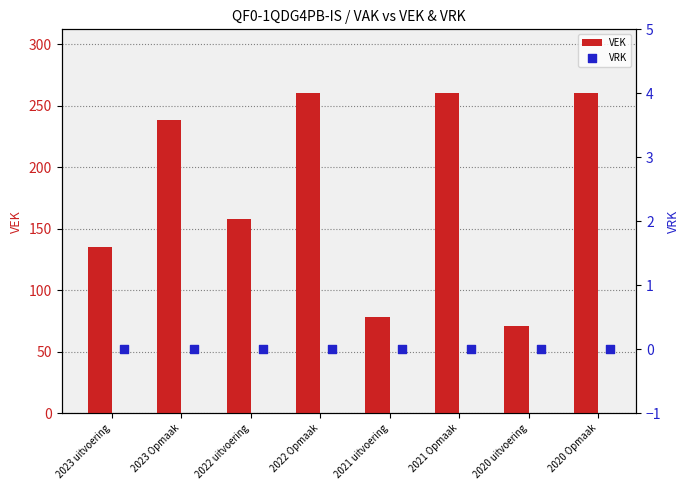

Which series has the largest total across all categories?

VEK